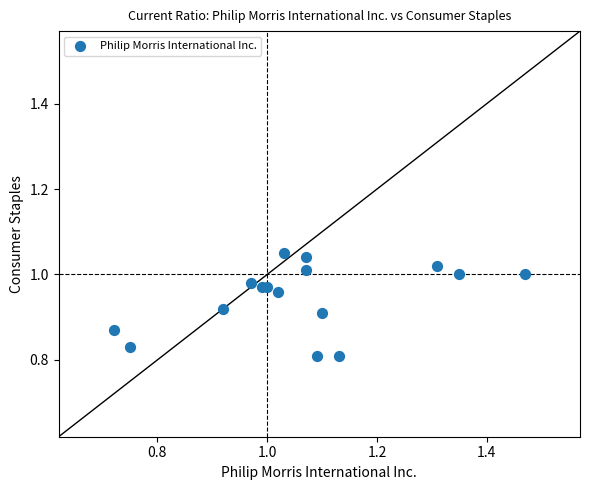

How many data points are displayed?

16